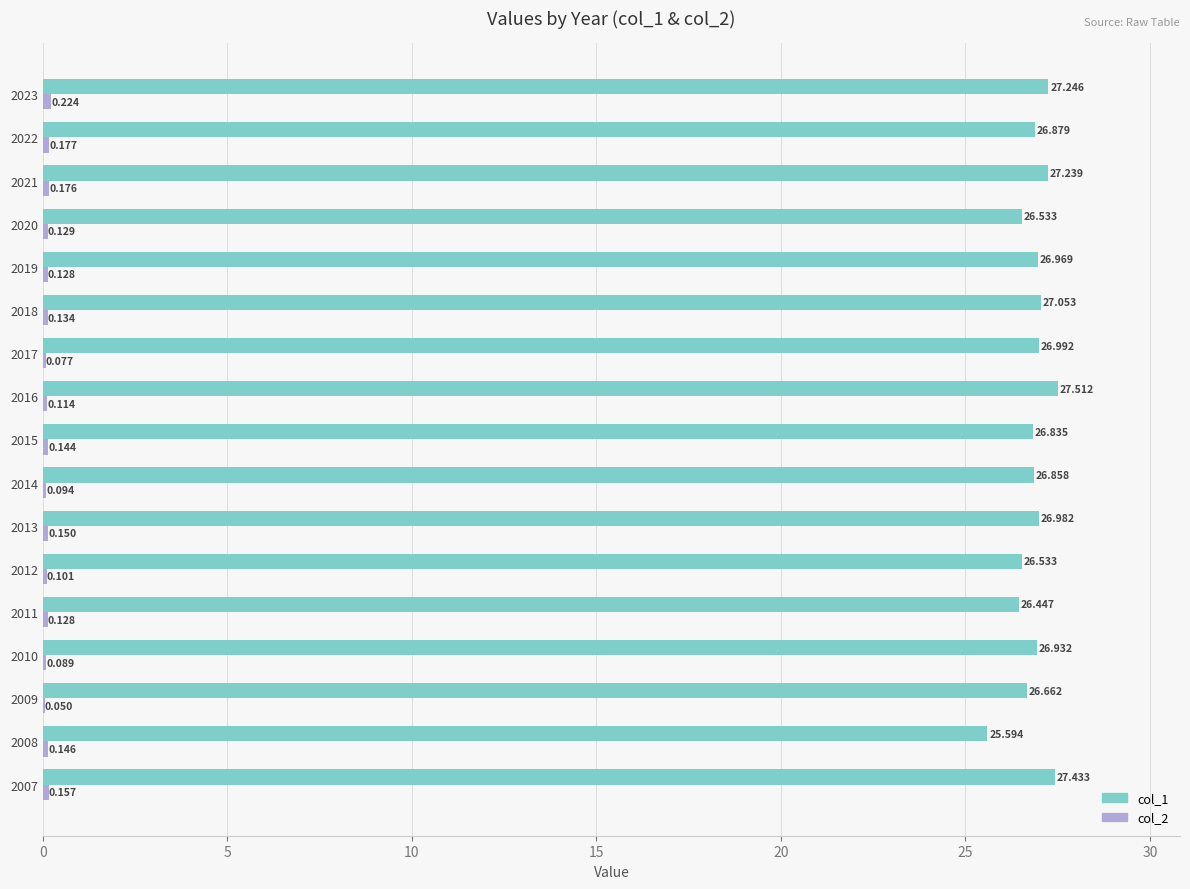

How many series are shown in this chart?

2